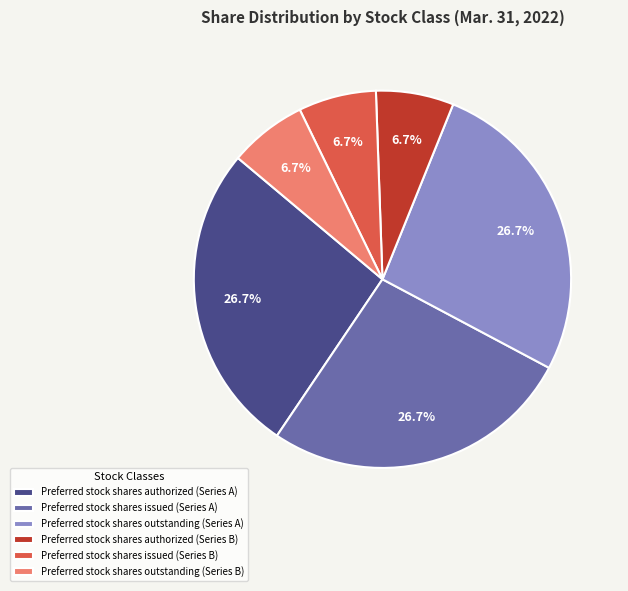

Which has a higher value, Preferred stock shares authorized (Series A) or Preferred stock shares issued (Series B)?

Preferred stock shares authorized (Series A)